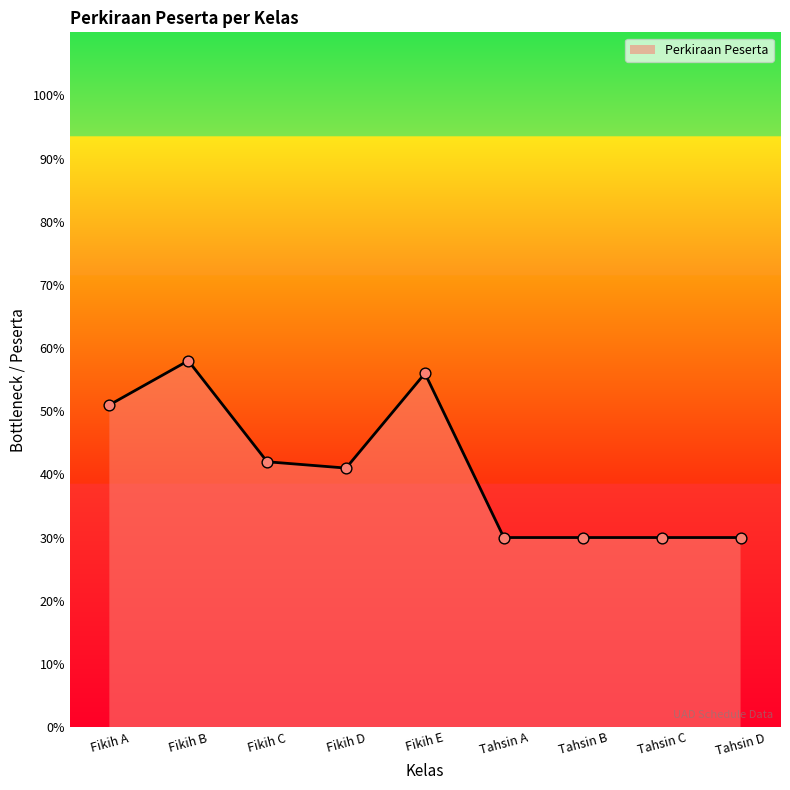

What is the ratio of the value at Tahsin A to the value at Tahsin B?

1.0